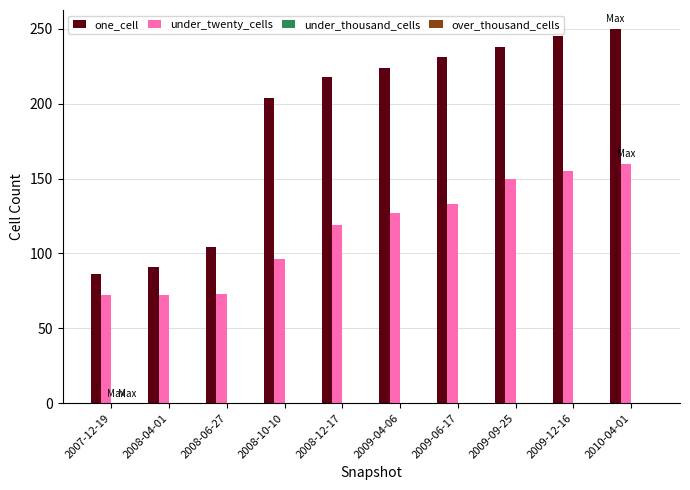

Which series has the largest range (max minus min)?

one_cell